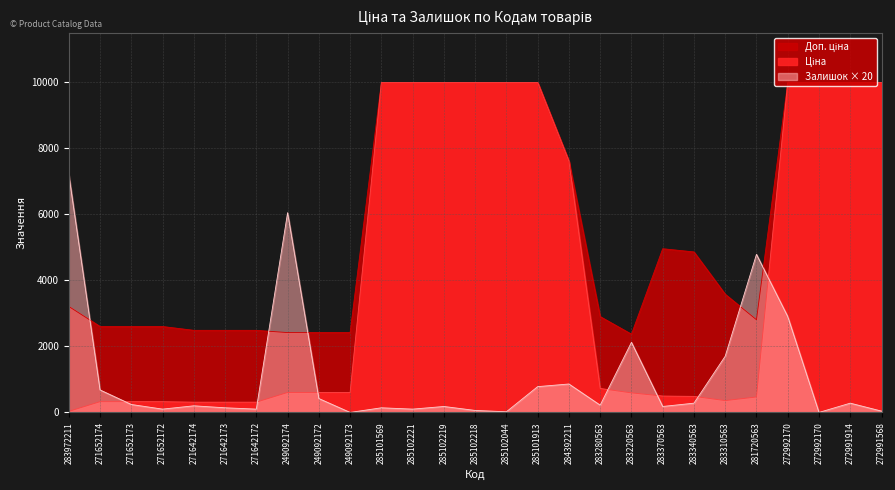

At 272992170, list the series in order from largest to smallest.

Ціна, Доп. ціна, Залишок